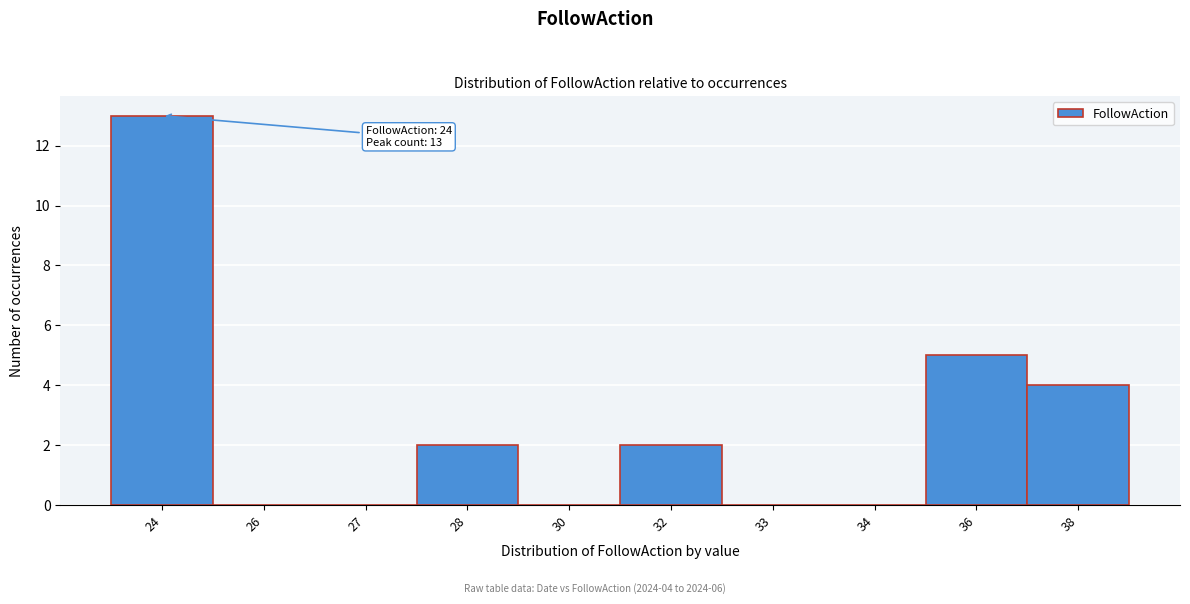

Reading right to left, list all the values displayed in this chart.

38=4	36=5	34=0	33=0	32=2	30=0	28=2	27=0	26=0	24=13